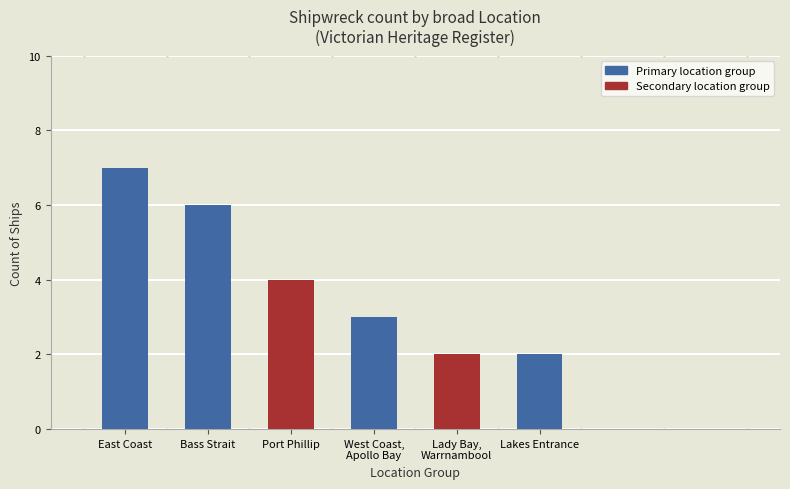

Where is the data nearest to the value 4?

Port Phillip